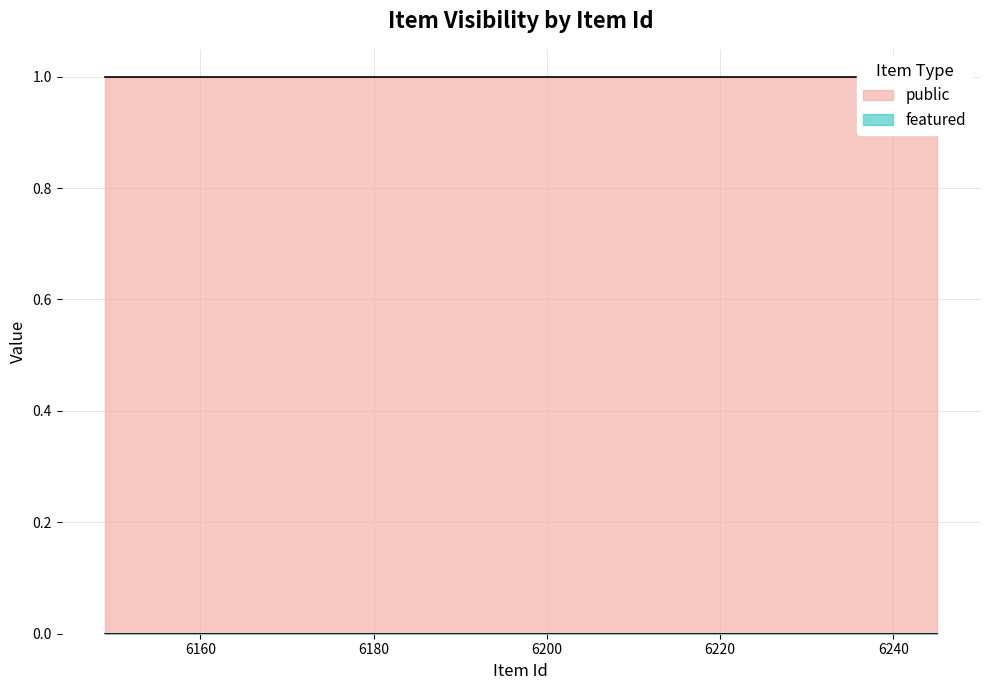

What is the difference between the highest and lowest values at 6239?

1